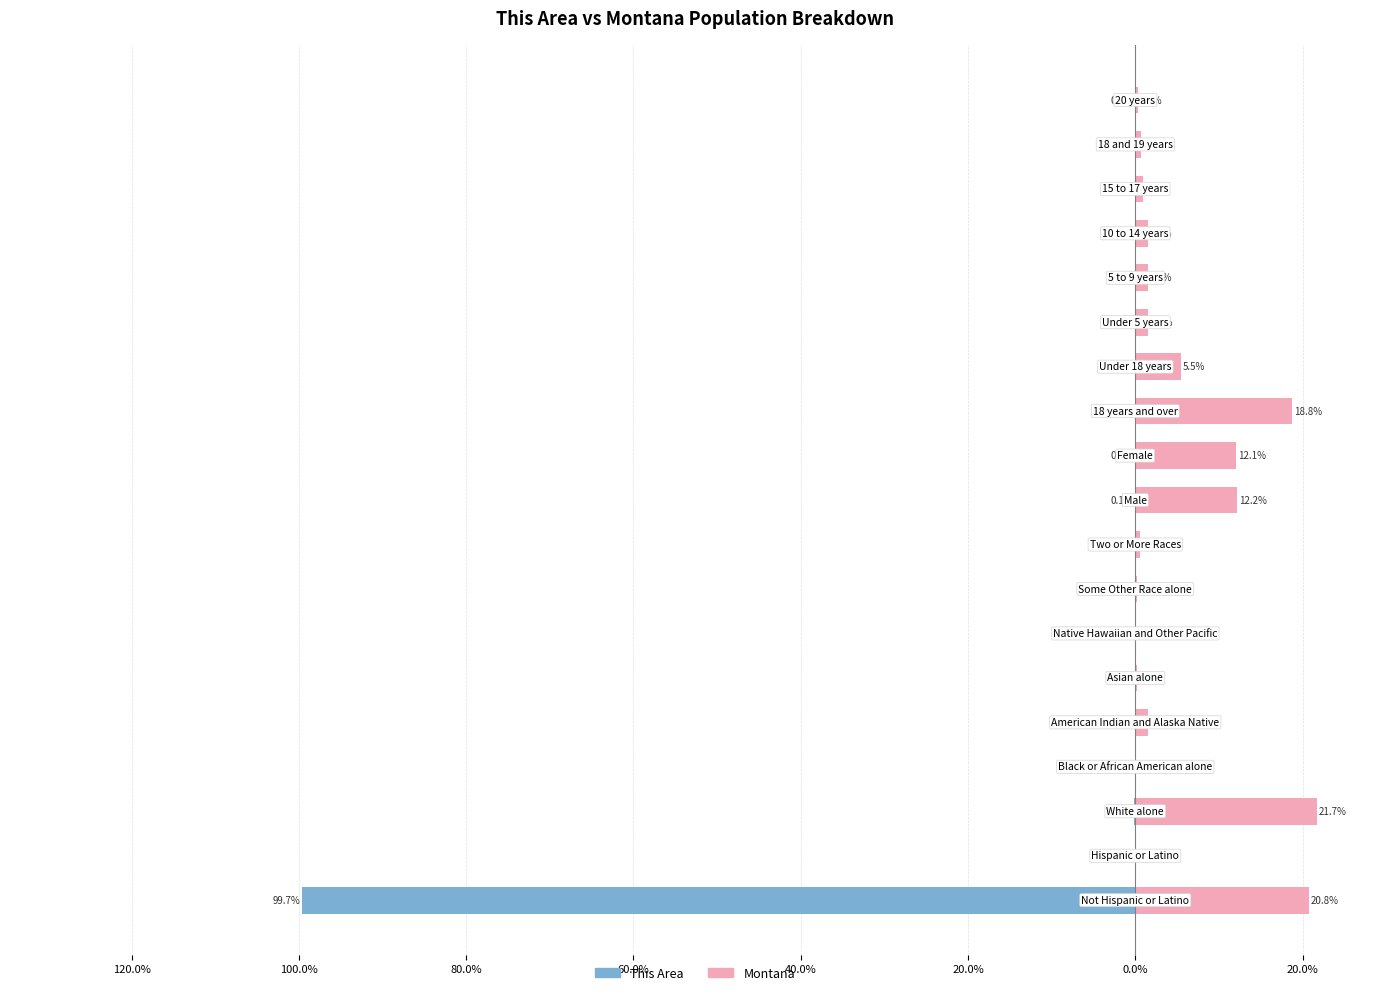

List the series in order of their overall mean, lowest first.

This Area, Montana